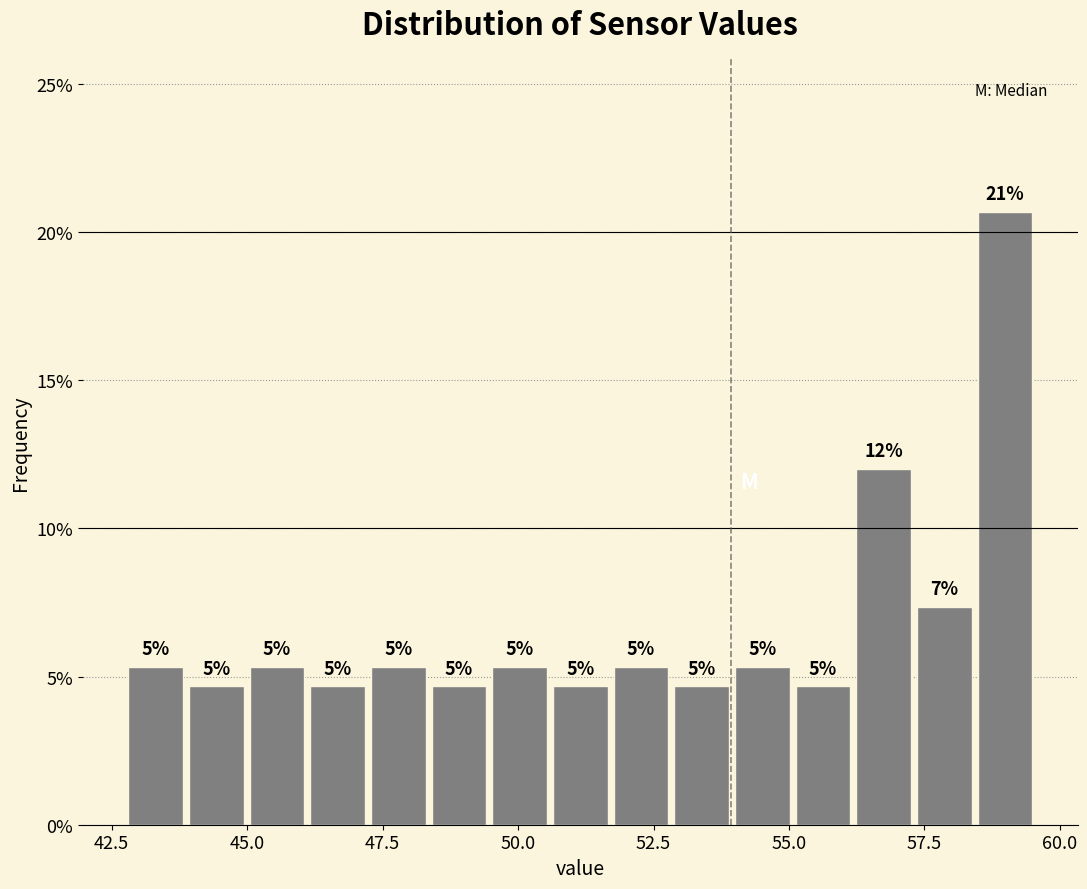

Read against the x-axis, roughly where is the centre of the tallest bar?

59.0